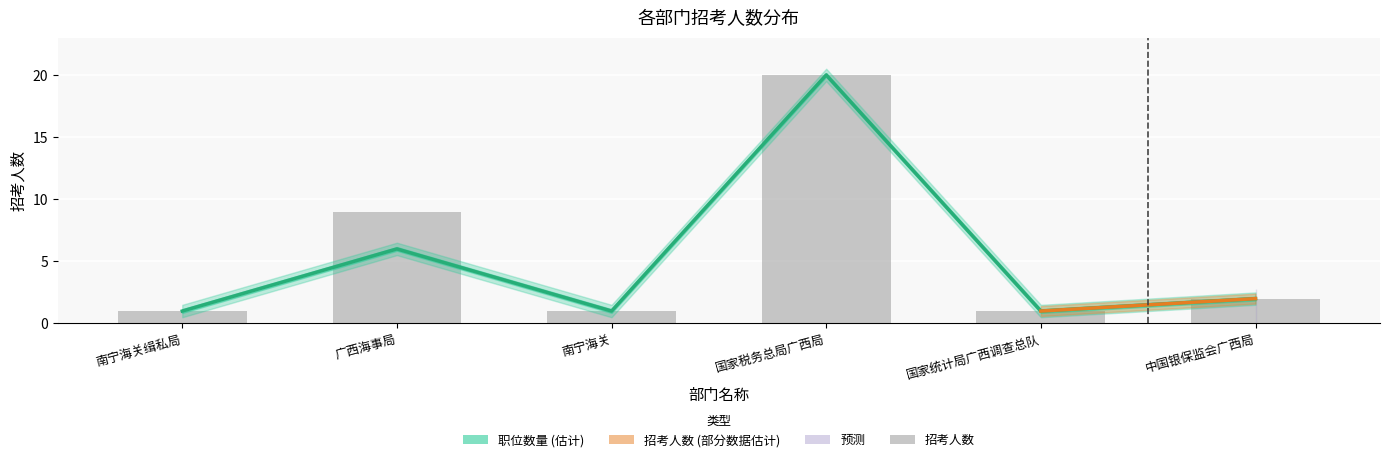

List the series in order of their peak value, lowest first.

招考人数, 职位数量